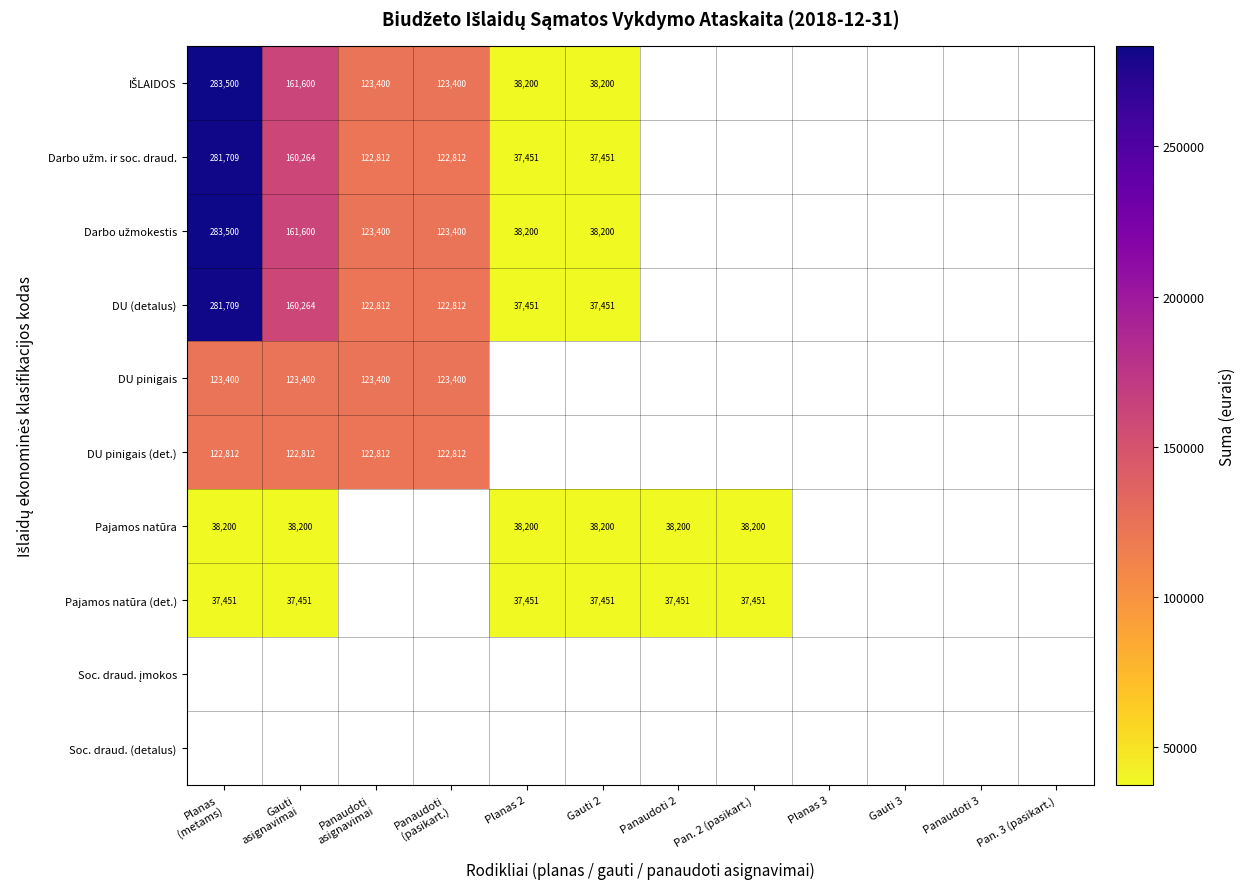

The Pajamos natūra series shows 38200 at Pan. 2 (pasikart.). True or false?

True